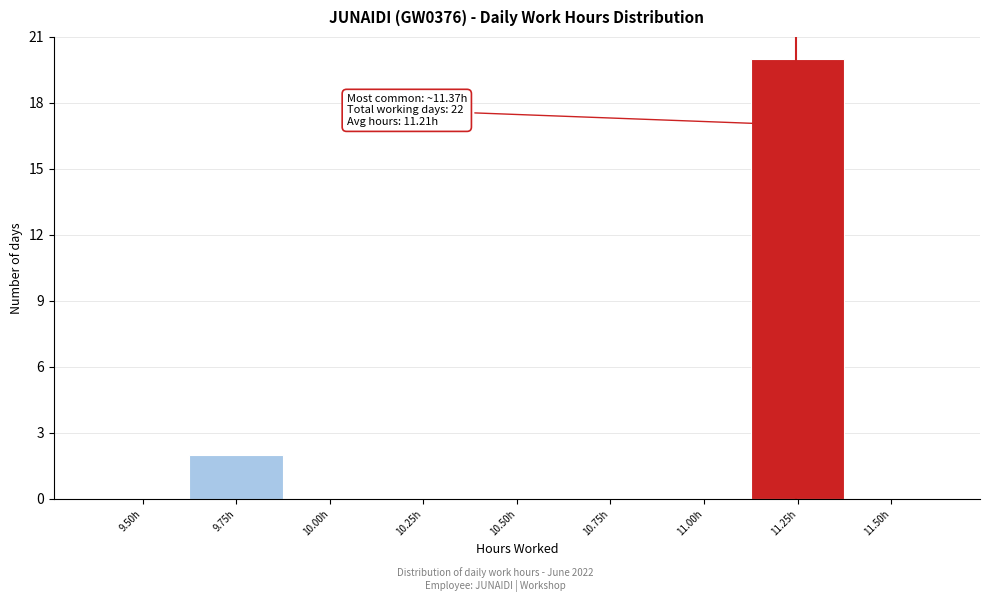

Reading right to left, transcribe all the data shown in this chart.

11.50h=0	11.25h=20	11.00h=0	10.75h=0	10.50h=0	10.25h=0	10.00h=0	9.75h=2	9.50h=0